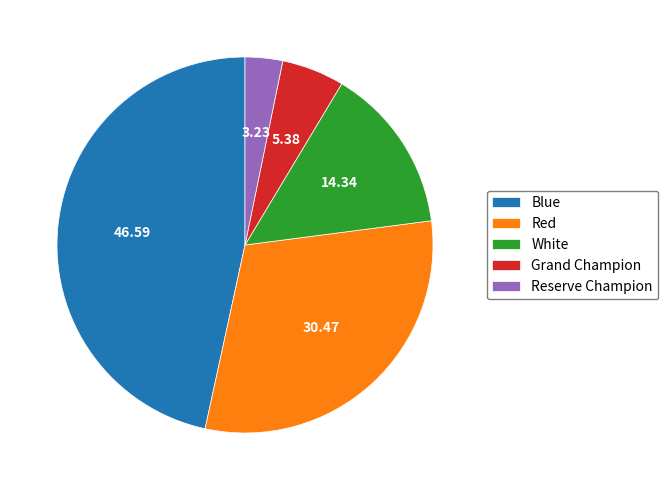

Which slice is the smallest?

Reserve Champion